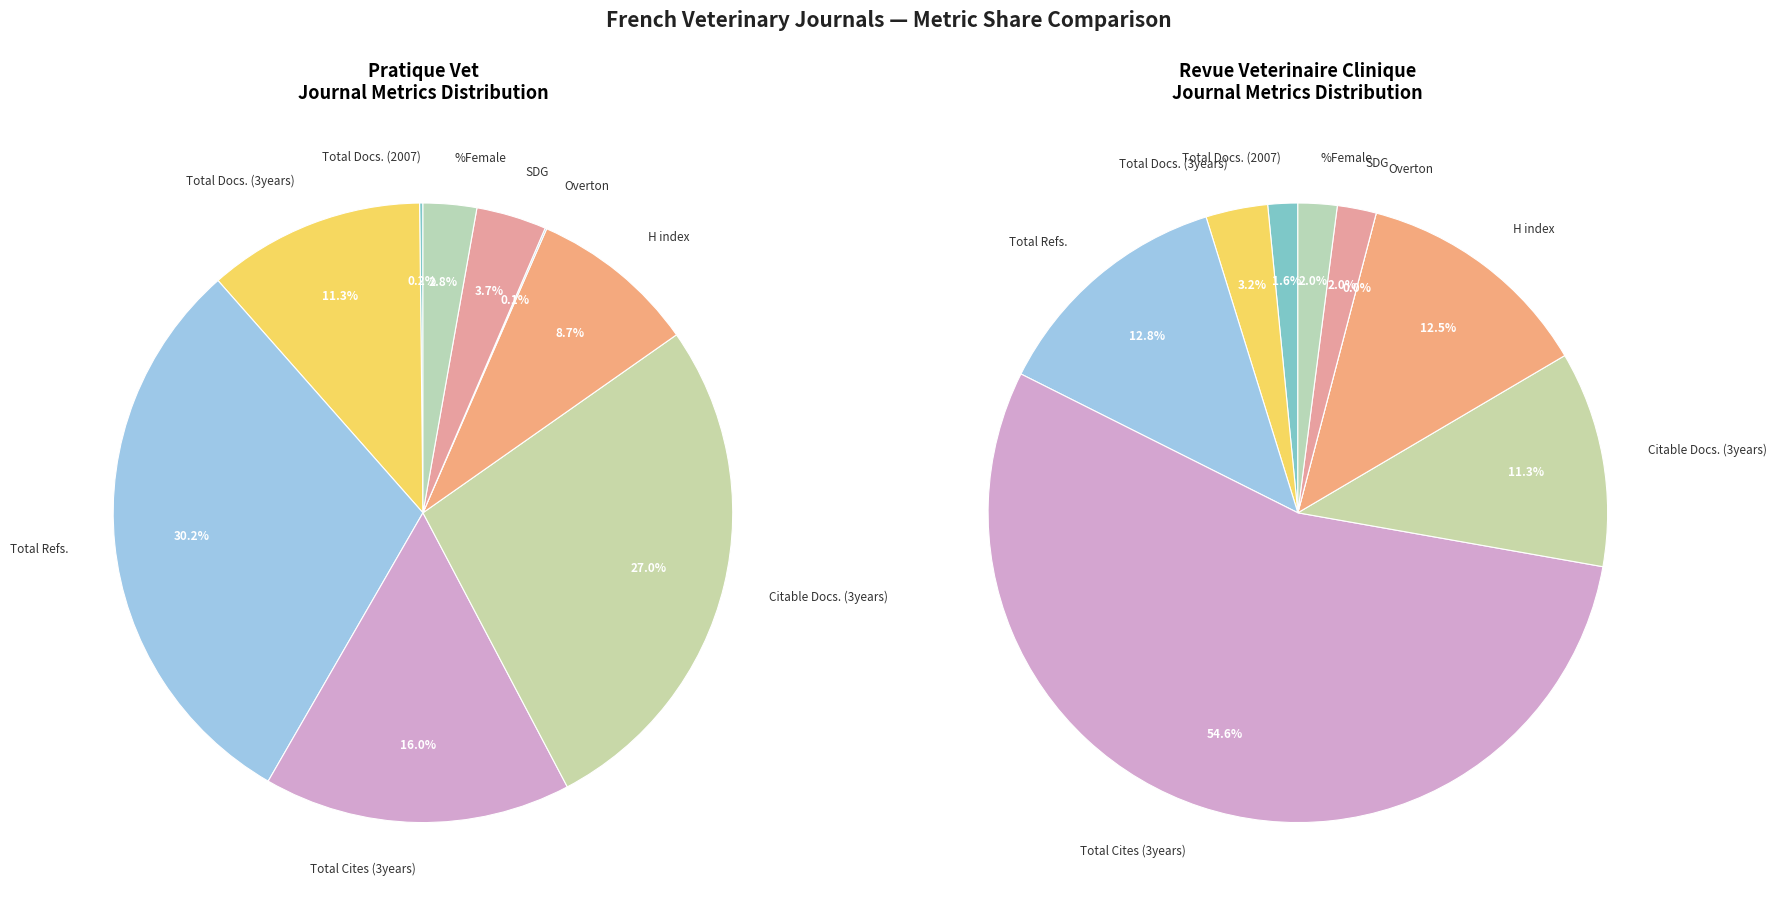

How much of the chart is everything except Total Docs. (2007)?

99.8%